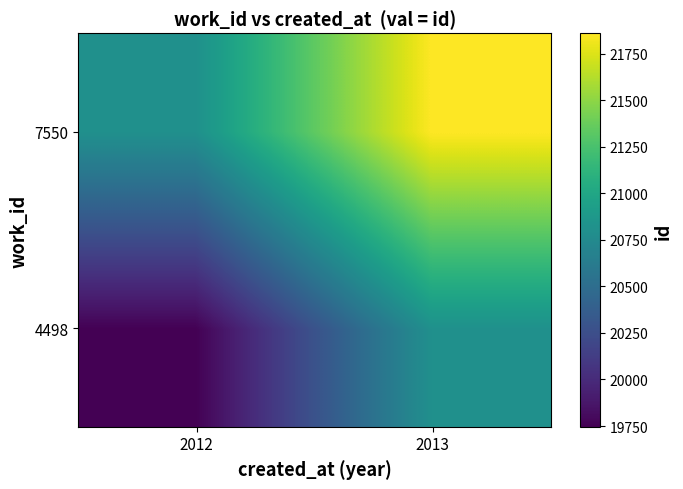

Rank the series by their maximum value, from lowest to highest.

4498, 7550